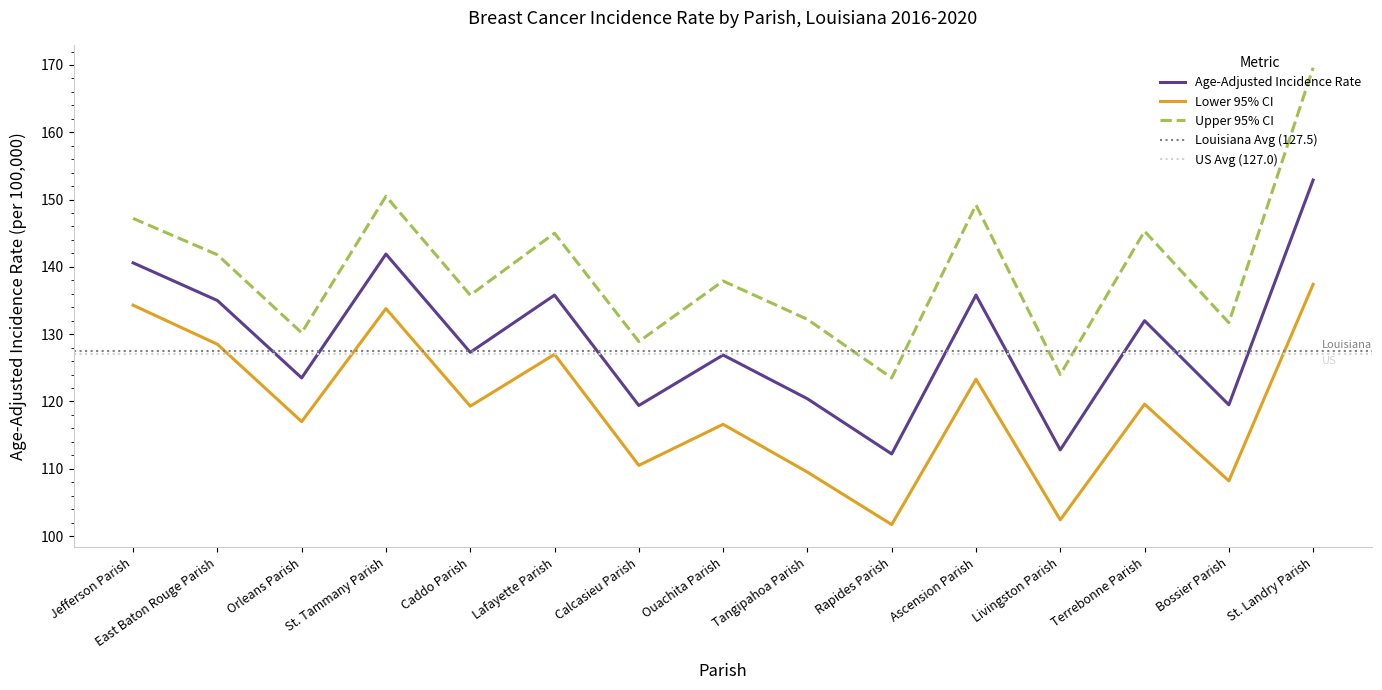

How many lines are shown in the chart?

3